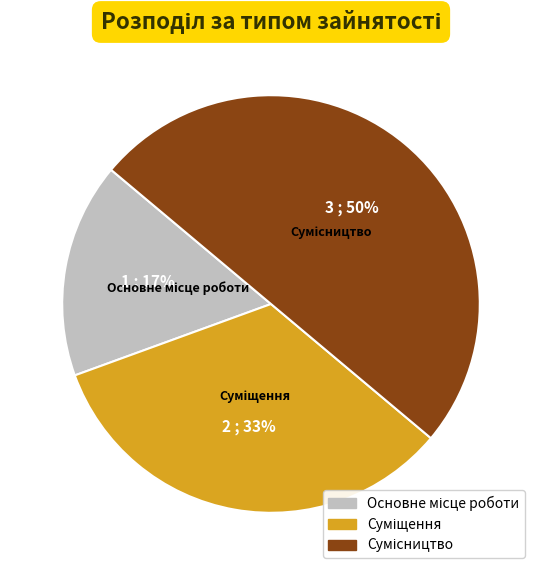

To the nearest percent, what is the difference between the largest and smallest slice percentages?

33%